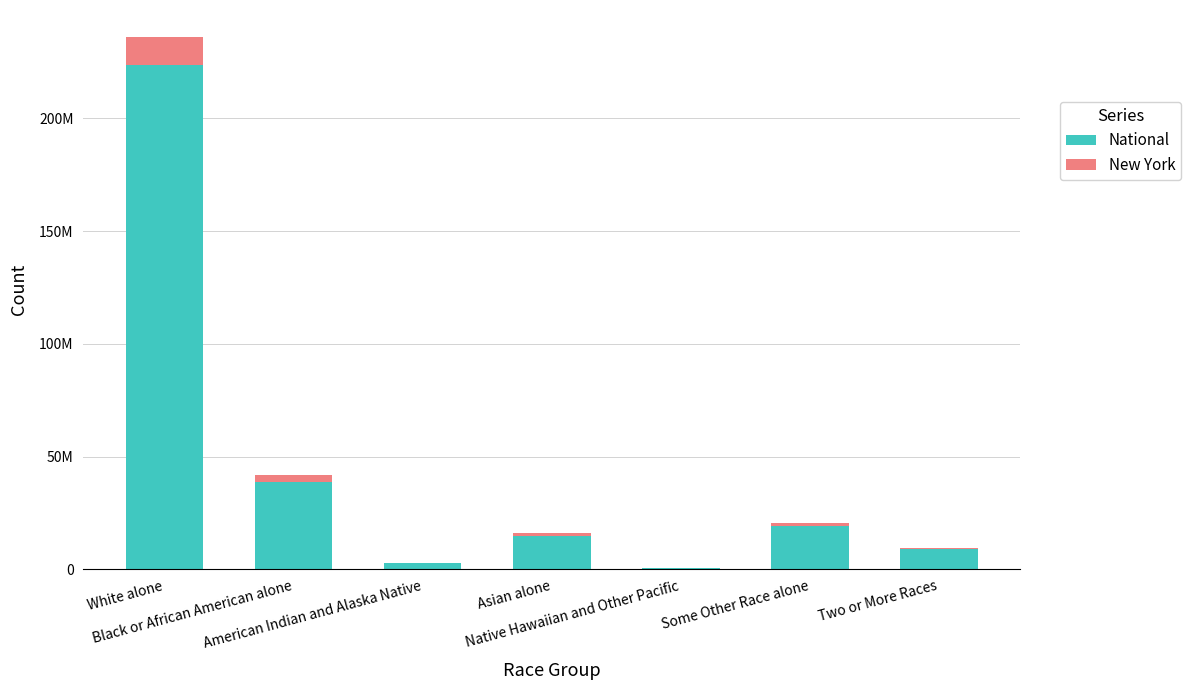

At which label does National first exceed 14674252?

White alone